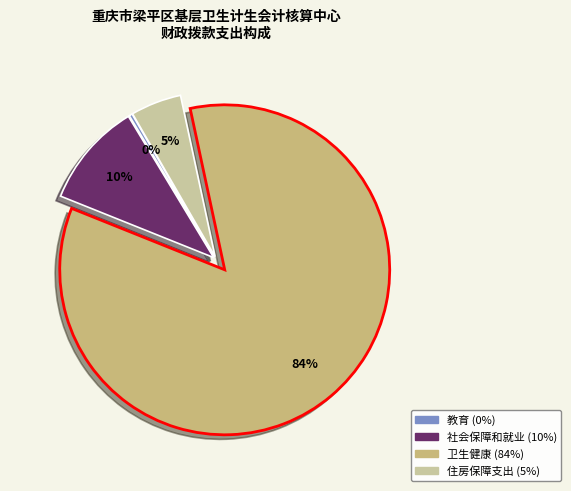

Is there any slice that represents more than half of the pie?

Yes